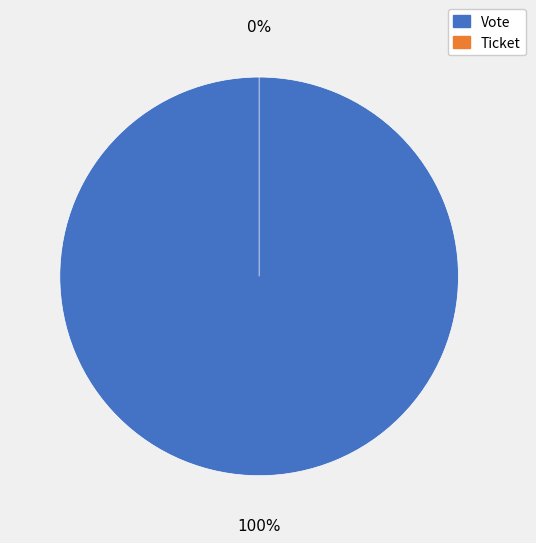

To the nearest percent, what portion does Vote represent?

100%